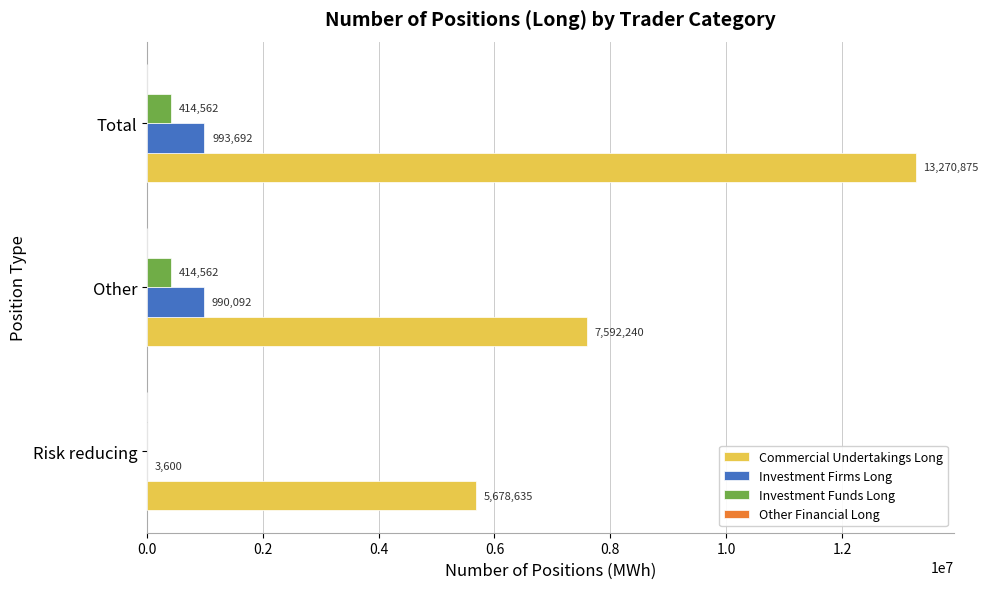

What is the sum of all Investment Funds Long values?

829124